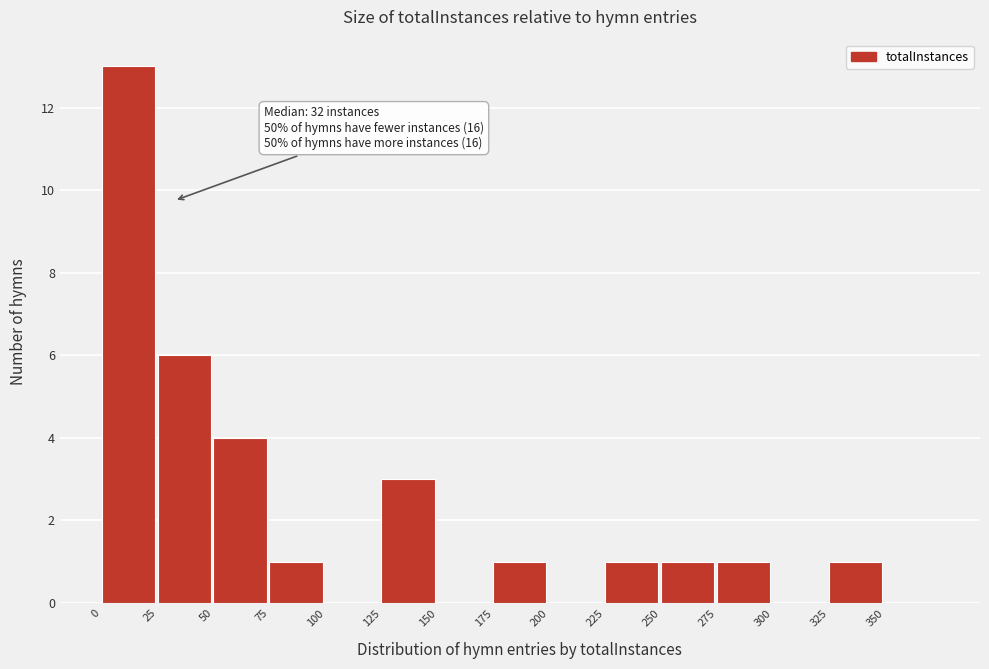

Over which range of the x-axis is the bar tallest?

0 to 25